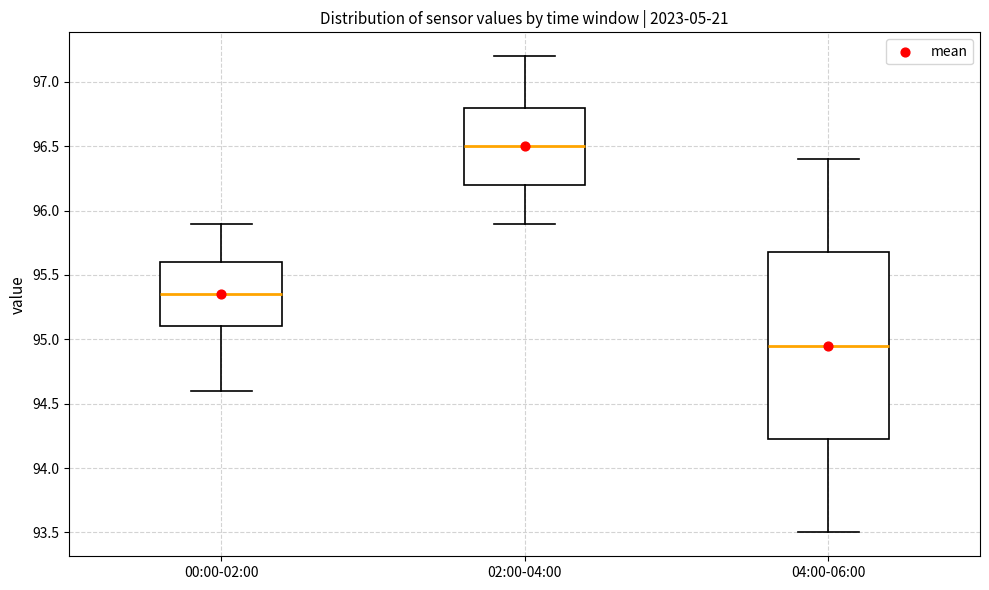

Reading left to right, transcribe this box plot: for each box, give where its median line is, the range the box spans, and where its two whiskers end, as read against the y-axis. The values are not printed on the chart, so give them approximately, as read against the axis.

00:00-02:00: median 95.35, box 95.10 to 95.60, whiskers 94.60 to 95.90
02:00-04:00: median 96.50, box 96.20 to 96.80, whiskers 95.90 to 97.20
04:00-06:00: median 94.95, box 94.25 to 95.70, whiskers 93.50 to 96.40